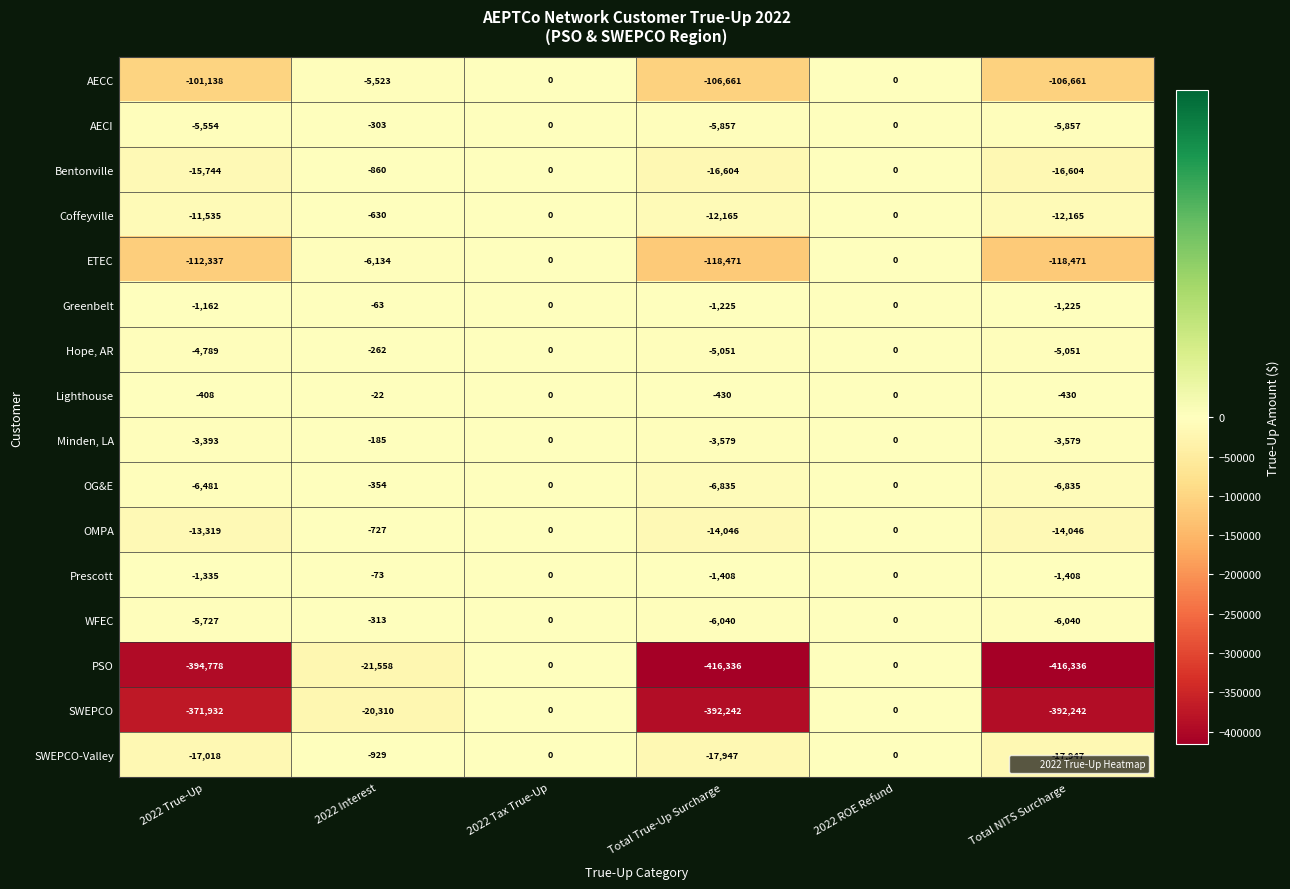

What is the smallest value displayed?

-416336